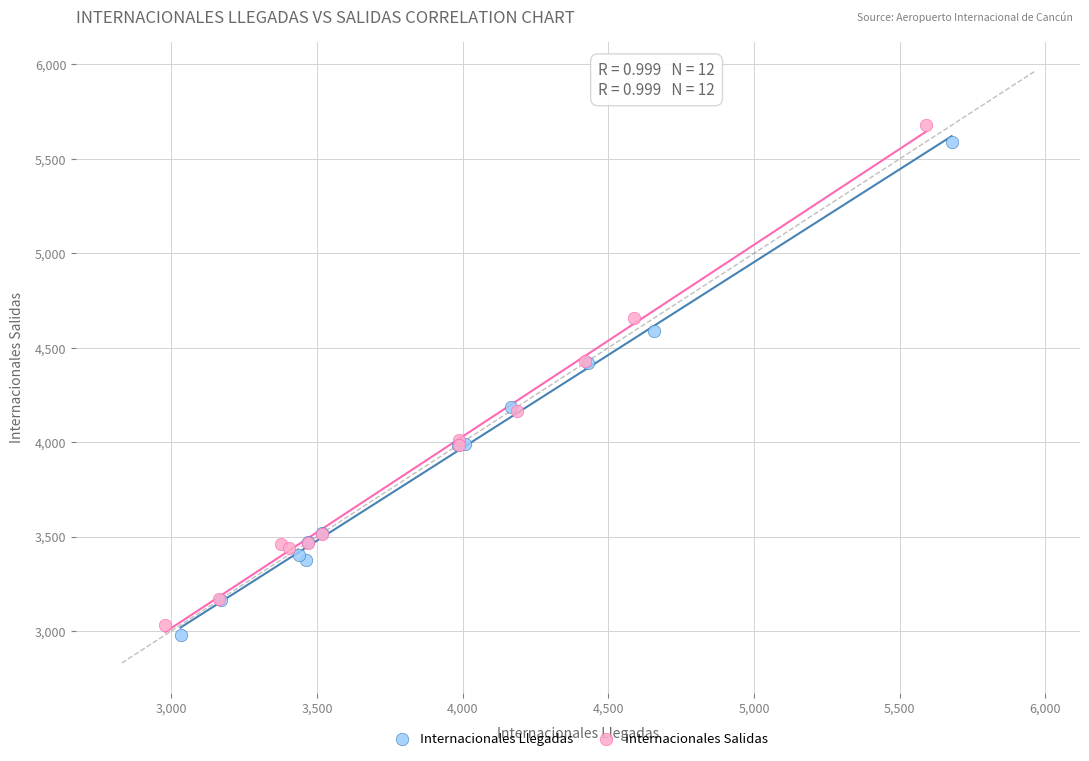

Which series has the widest spread of Y values?

Internacionales Salidas